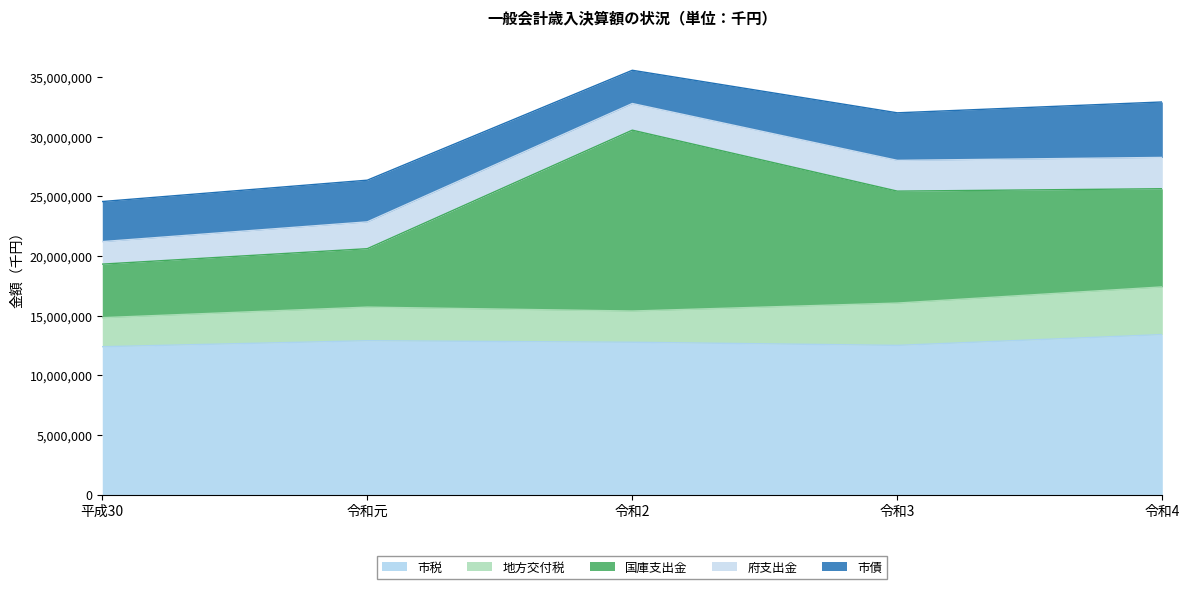

True or false: 国庫支出金 has more than 0 interior local peaks.

True